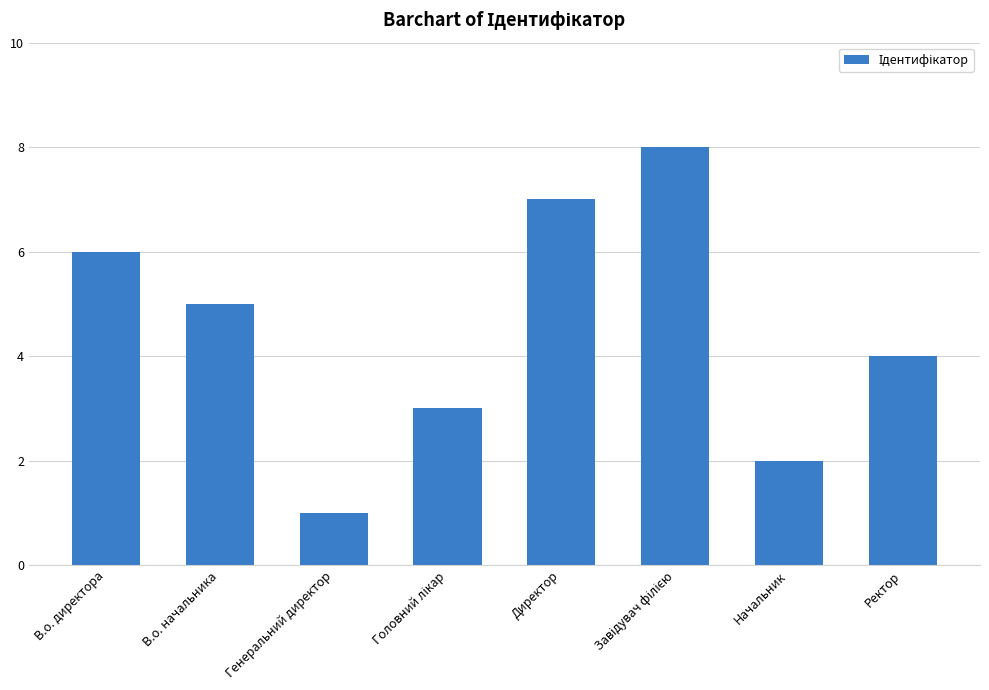

How many bars are there in total?

8